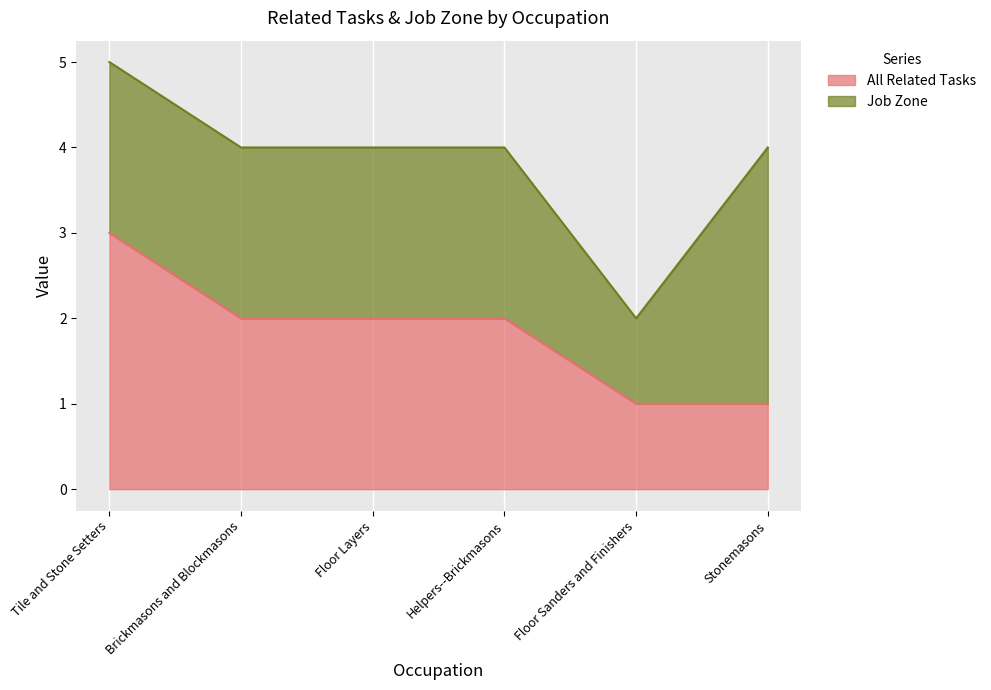

The chart shows a value of 1 at Helpers--Brickmasons. True or false?

False